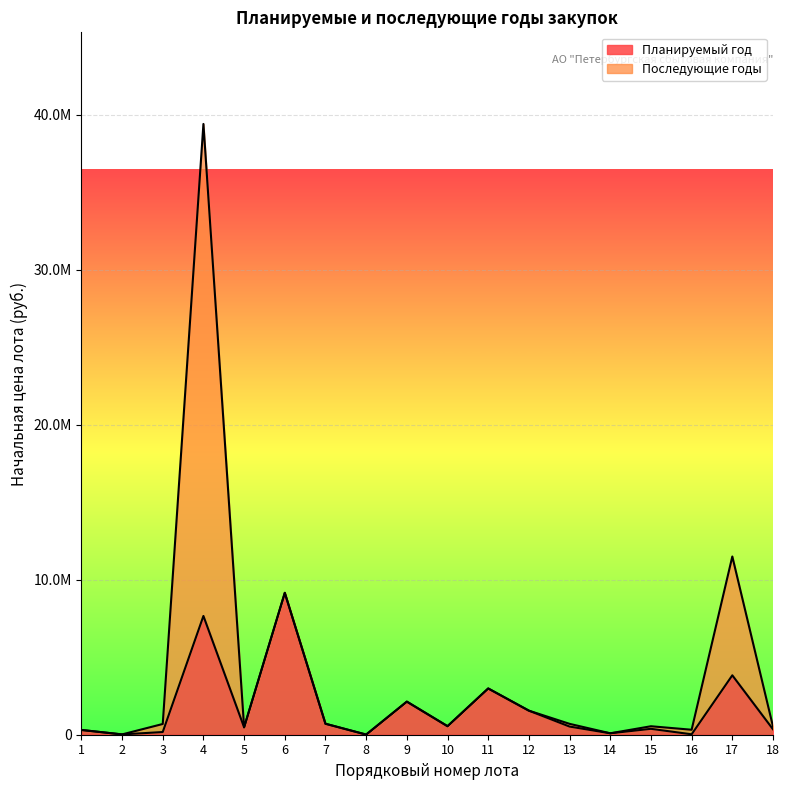

How many values exceed 526452?

9